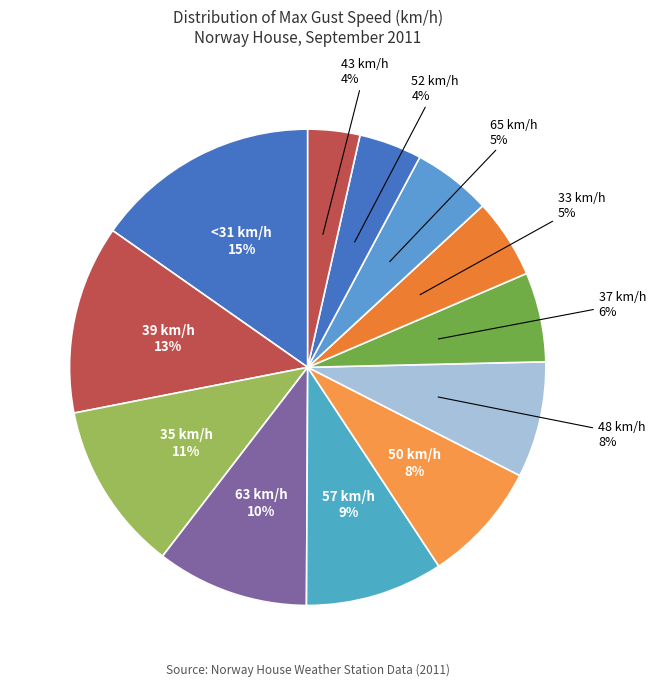

To the nearest percent, what portion does 35 km/h represent?

11%